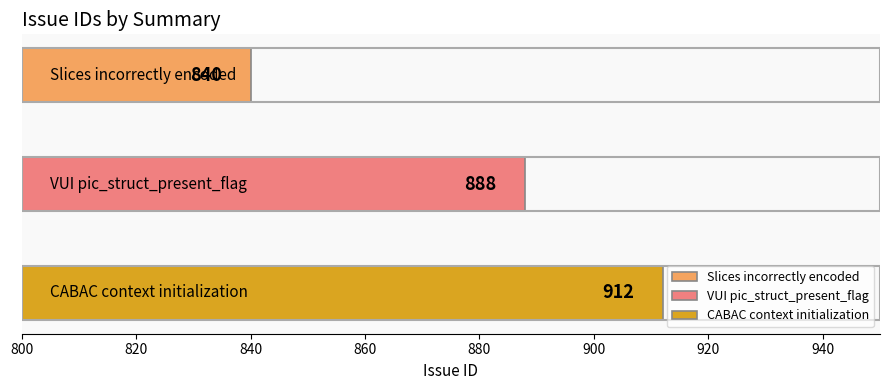

What is the change in value from VUI pic_struct_present_flag to CABAC context initialization?

+24